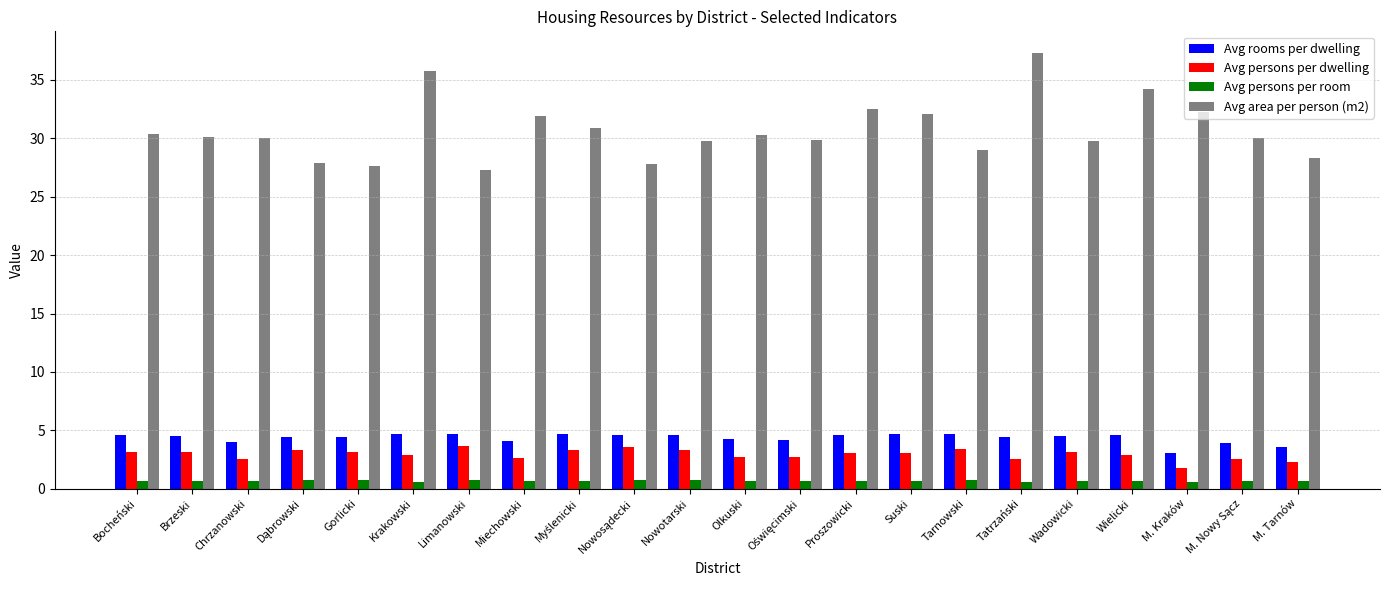

Rank the series by their maximum value, from highest to lowest.

Avg area per person (m2), Avg rooms per dwelling, Avg persons per dwelling, Avg persons per room